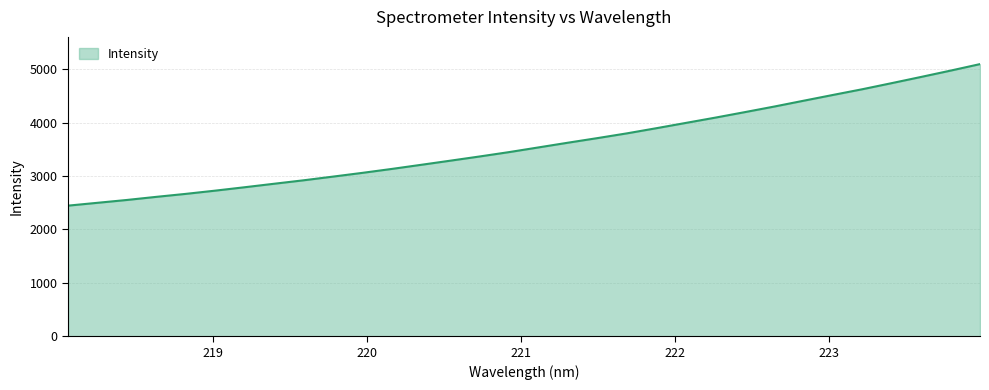

What is the minimum value shown in the chart?

2445.3